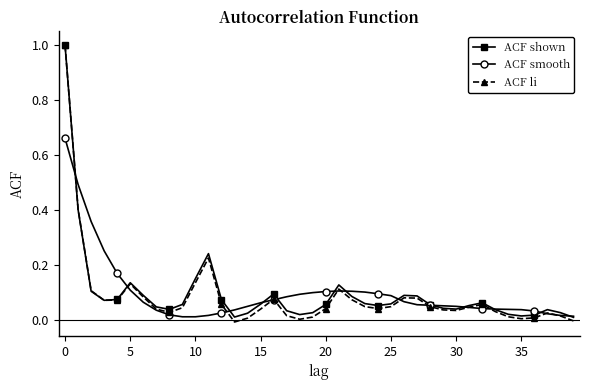

What is the maximum value shown in the chart?

1.0